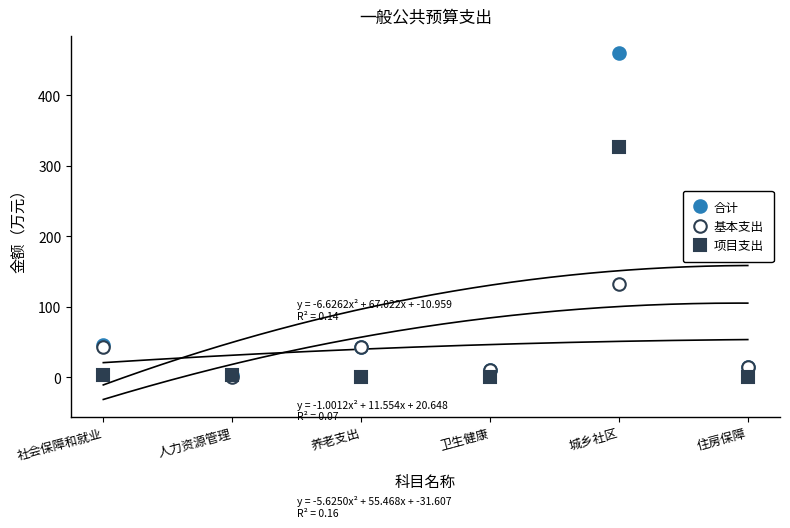

Is it true that 合计 equals 67.8 at 养老支出?

False